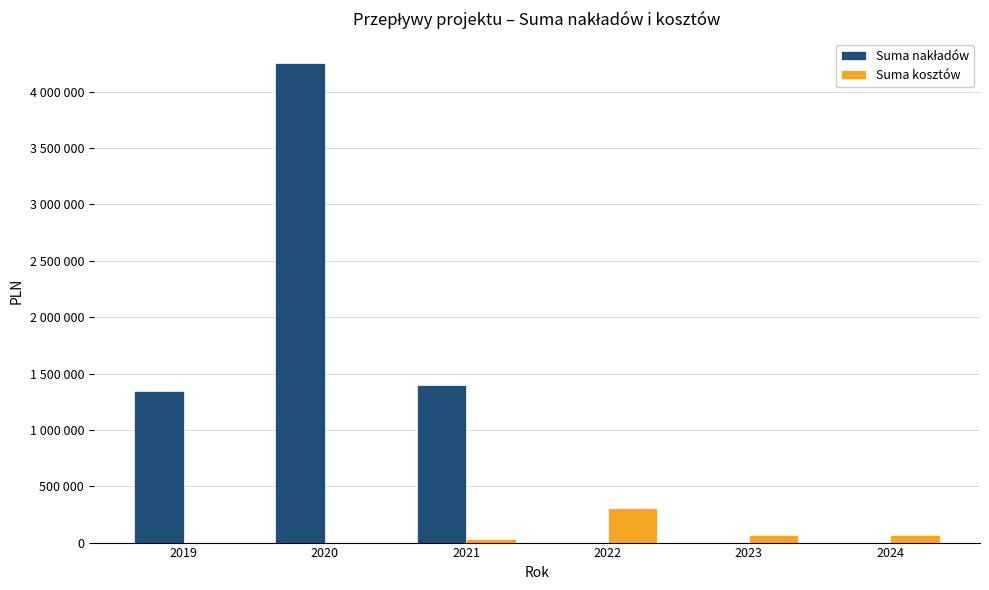

The value of Suma nakładów at 2019 is 427159.6. True or false?

False